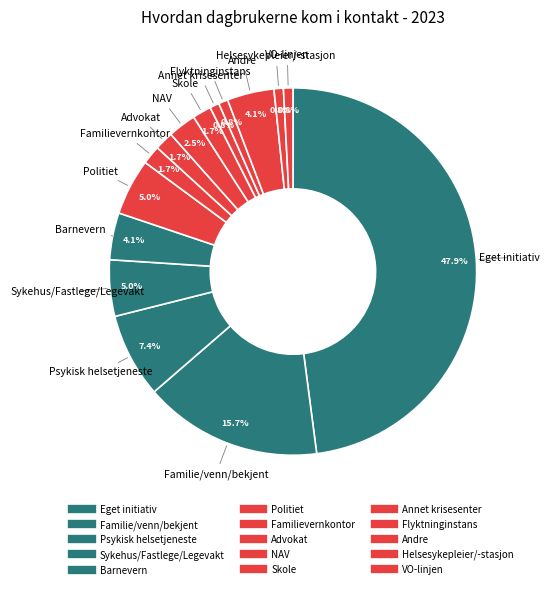

To the nearest percent, what percentage of the pie is Skole?

2%